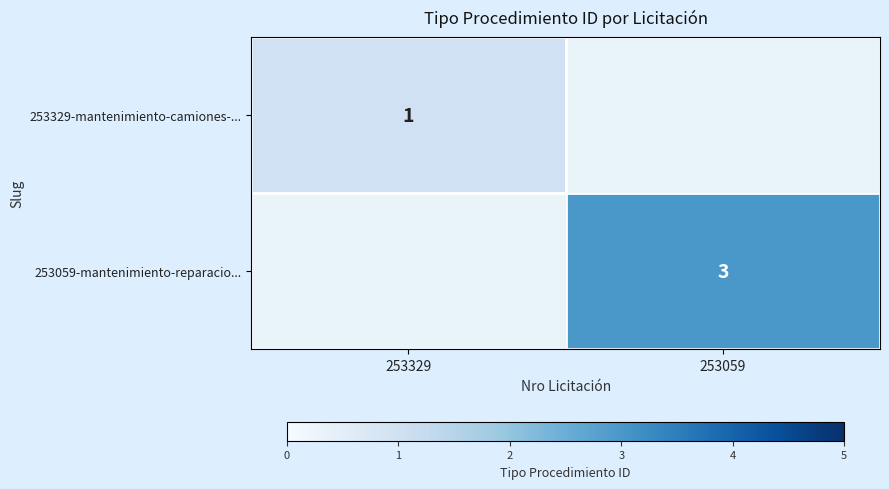

Is the value of 253059-mantenimiento-reparacio... at 253059 greater than the value of 253329-mantenimiento-camiones-... at 253329?

Yes